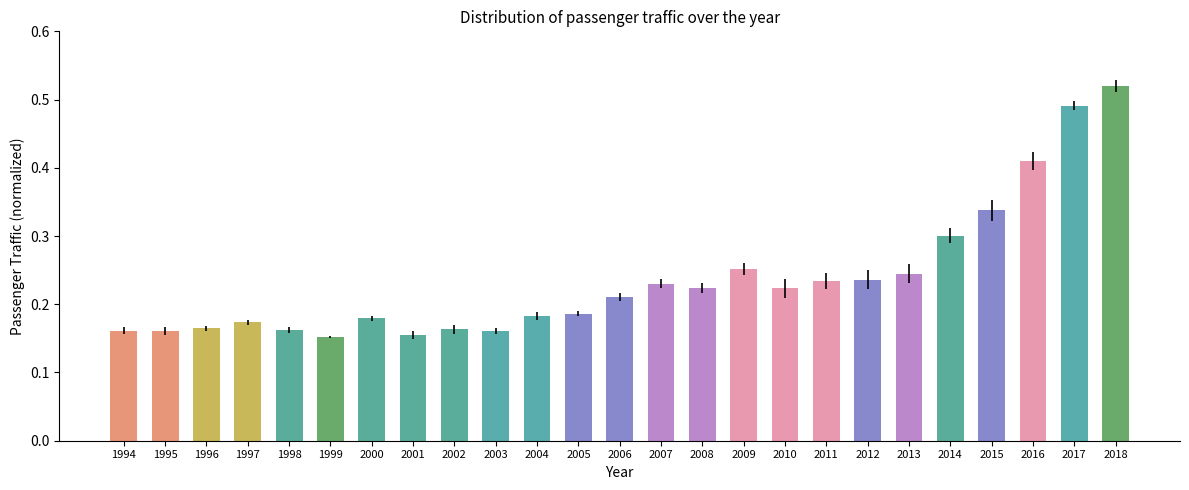

Between 1998 and 2007, which is larger?

2007